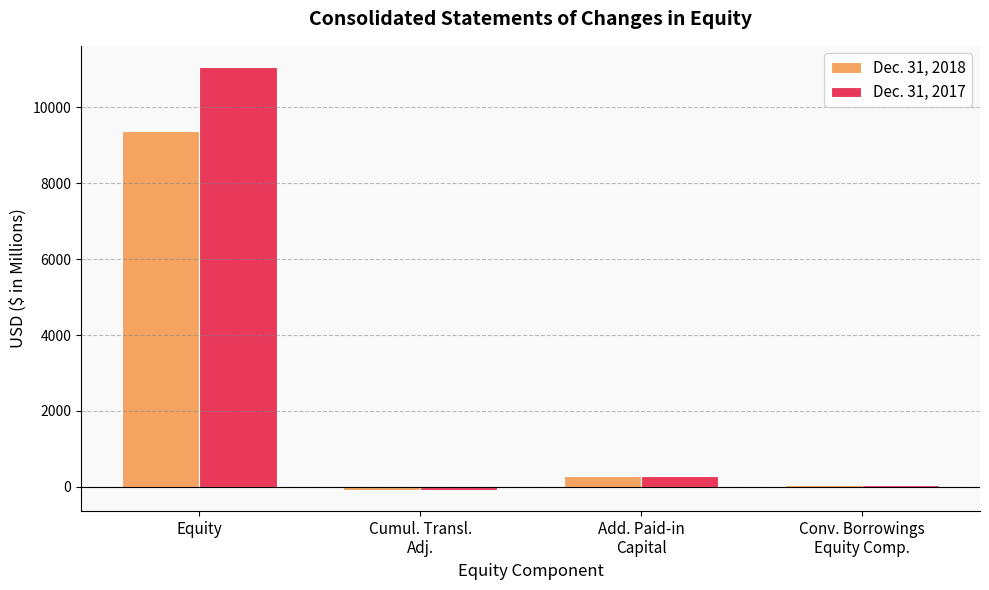

What is the total value across all series at Add. Paid-in
Capital?

566